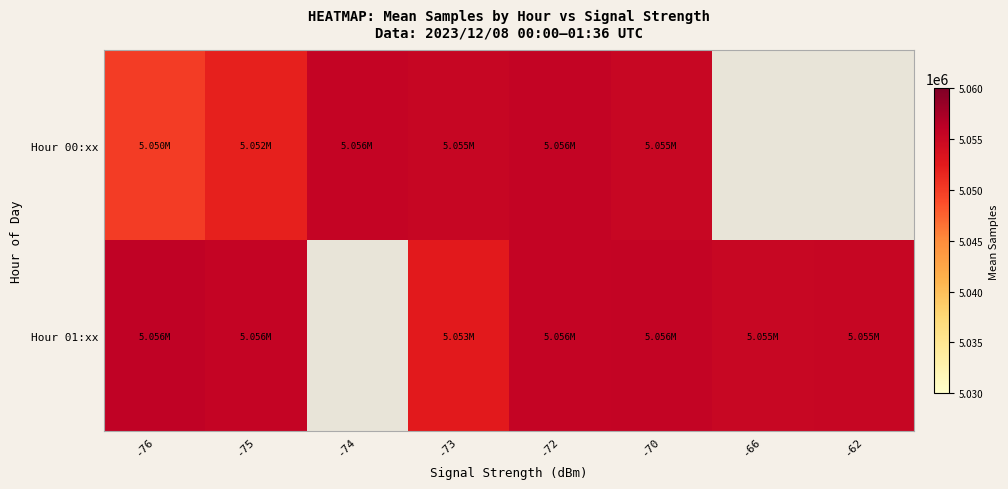

List the labels in order of Hour 00:xx value, smallest first.

-76, -75, -70, -73, -74, -72, -66, -62